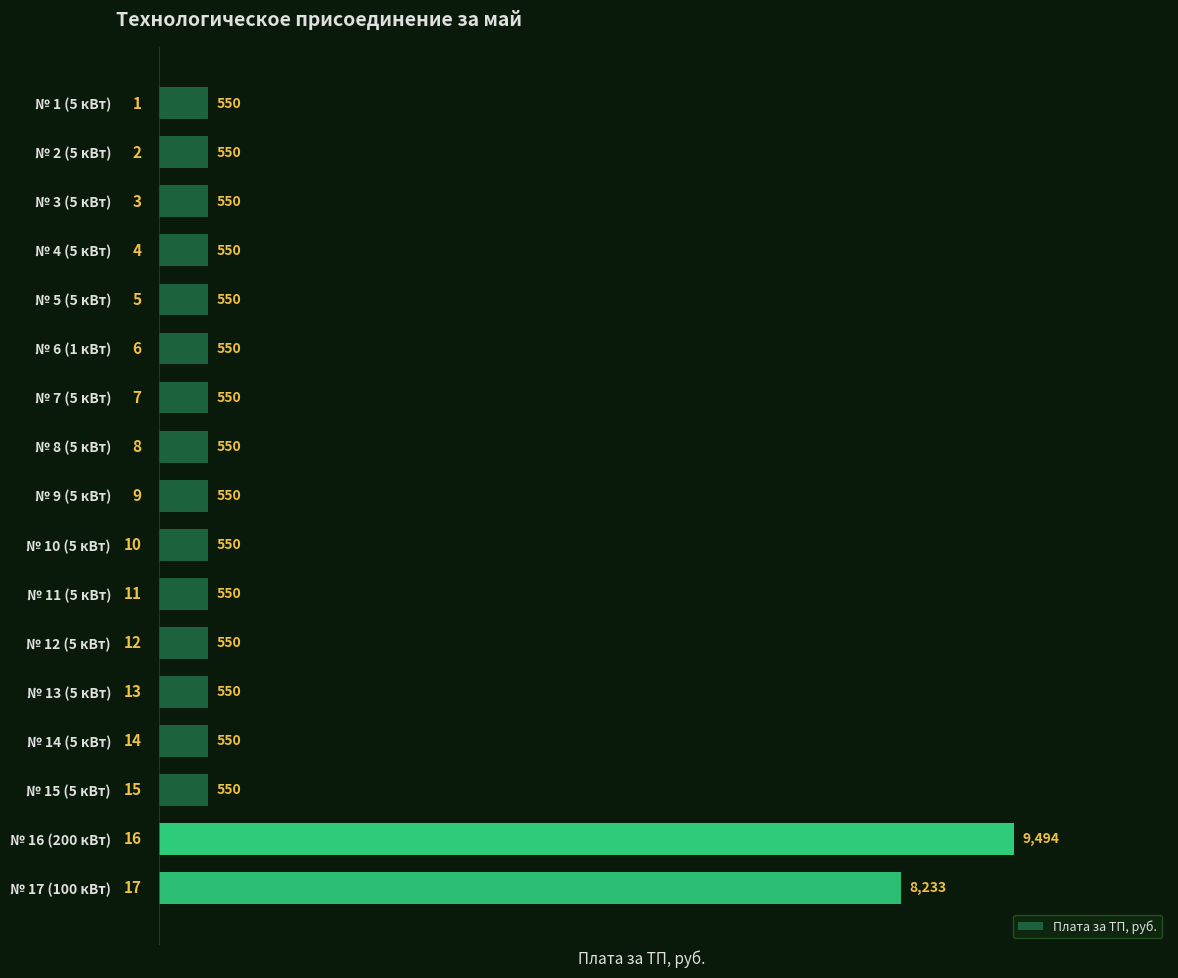

Is it true that the value at № 17 (100 кВт) is 8233?

True